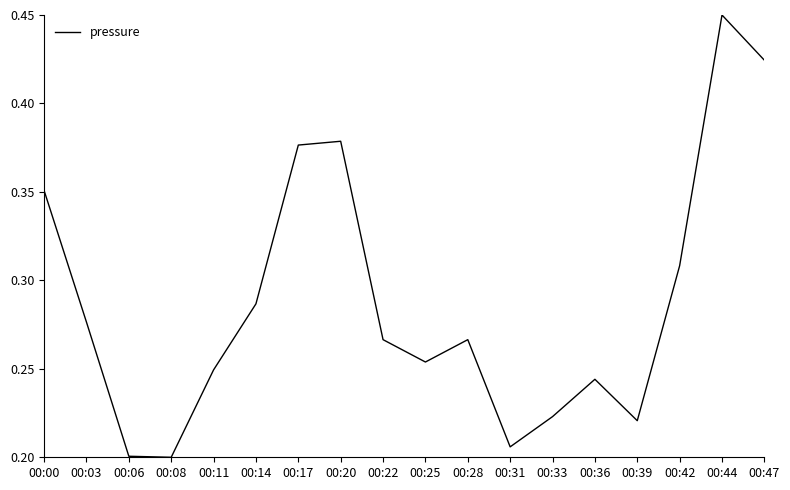

At which category does the chart reach its peak across all series?

00:44